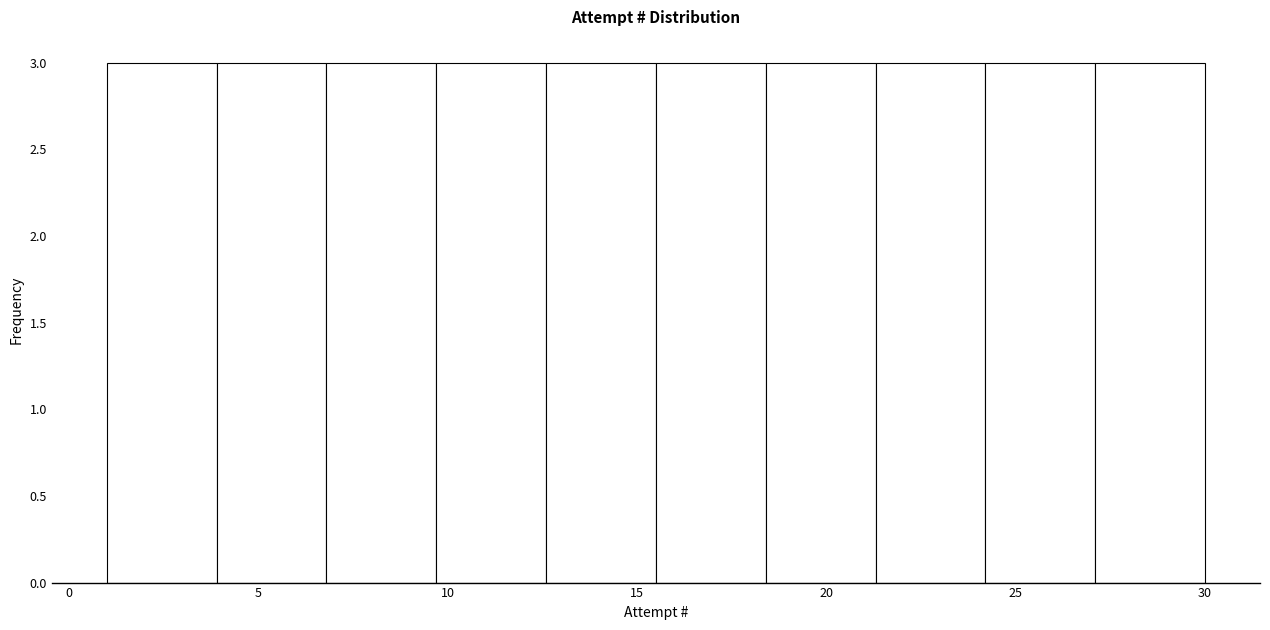

What is the height of the bar covering 3.9 to 6.8 on the x-axis? Neither the bar edges nor the heights are printed on the chart, so give them approximately, as read against the axes.

3